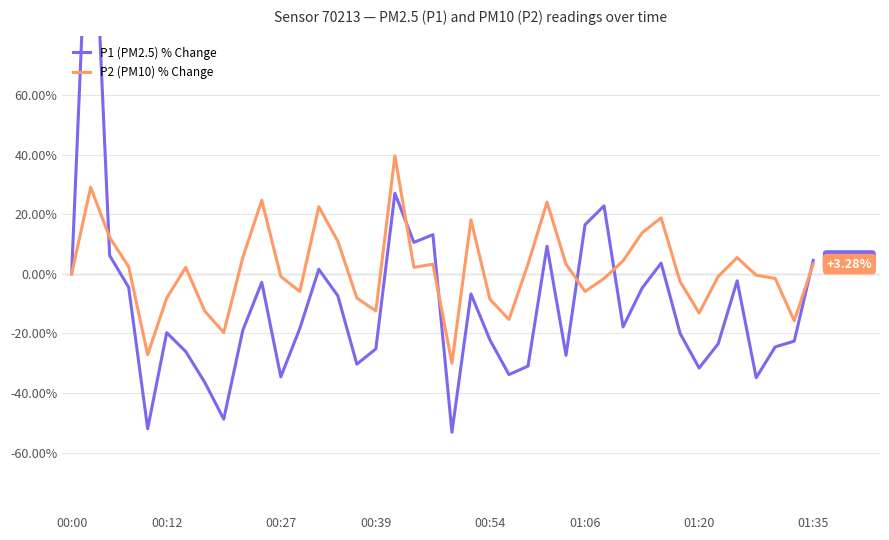

How many values in P1 (PM2.5) % Change are above zero?

11